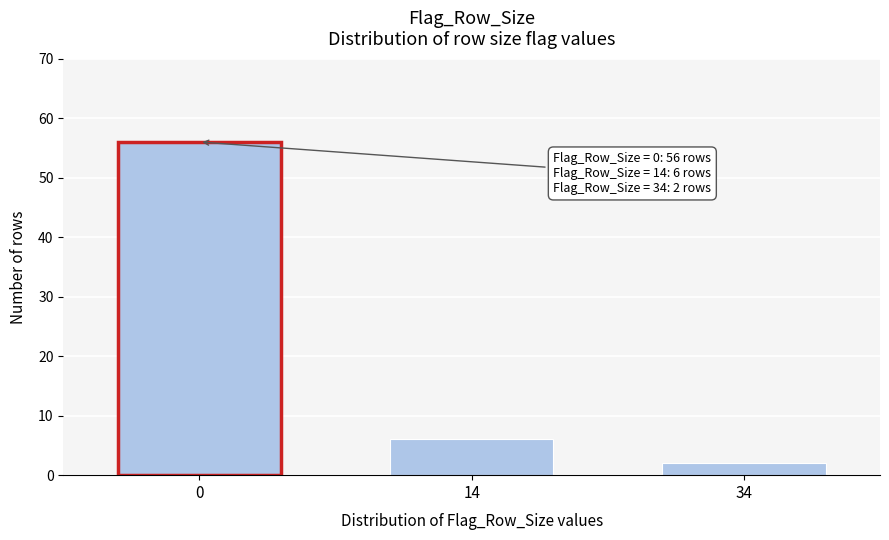

Reading right to left, list all the values displayed in this chart.

2	6	56